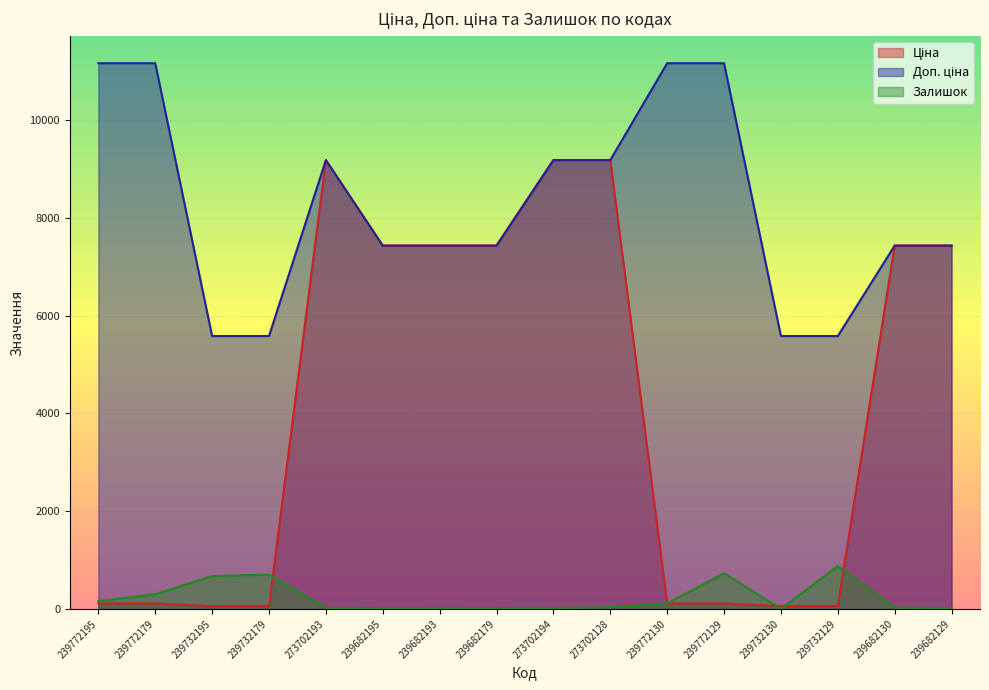

What is the lowest value of the Доп. ціна series?

5585.0